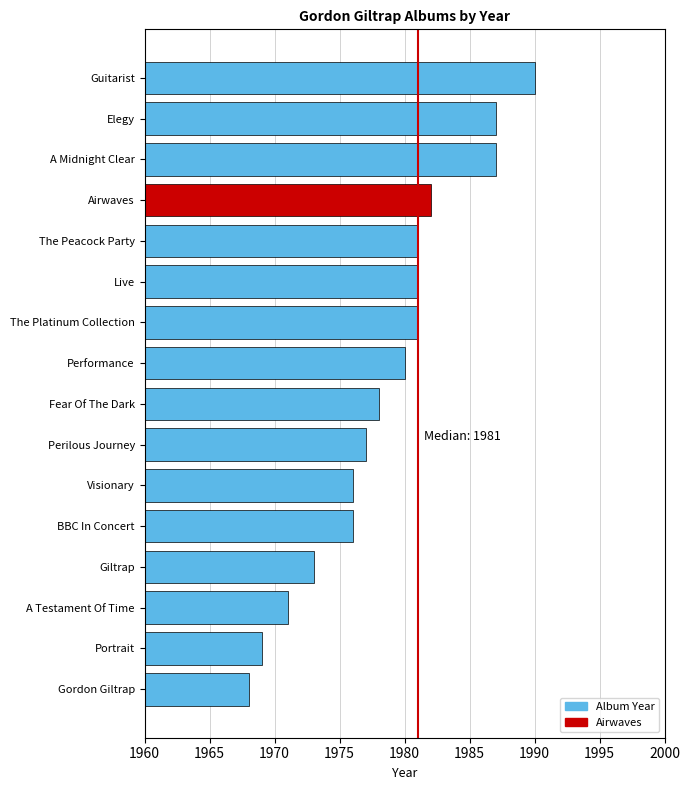

Between Portrait and Guitarist, which is larger?

Guitarist